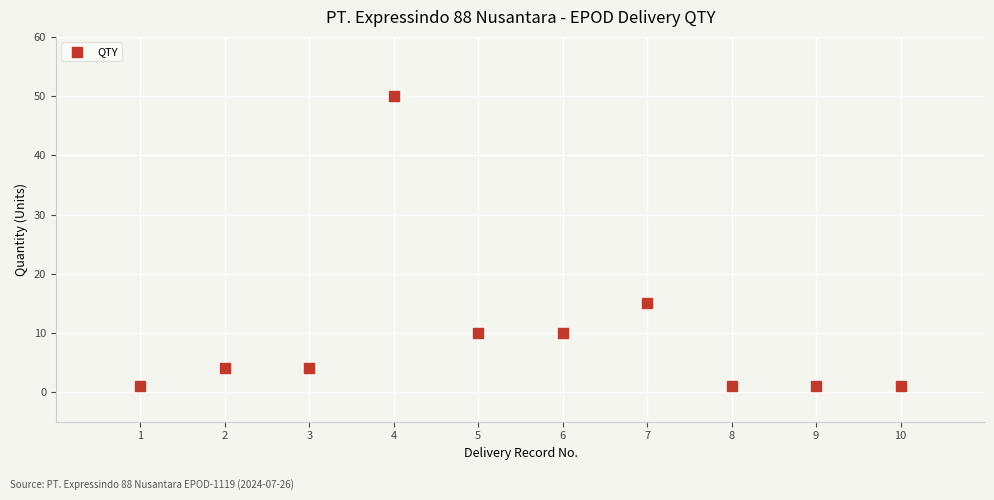

What is the range of X values (max minus min)?

9